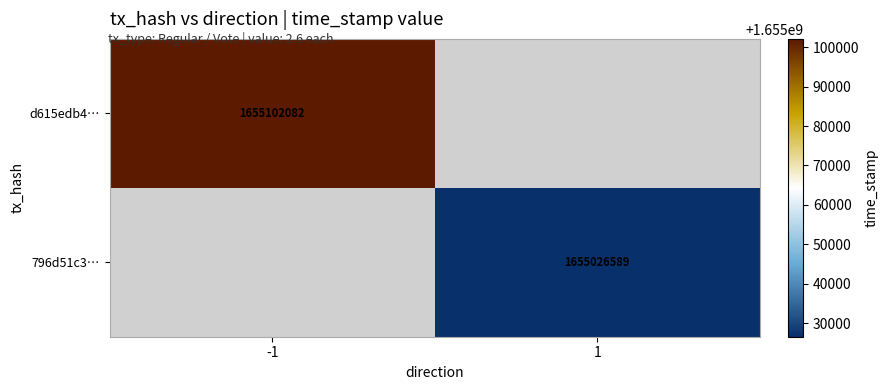

Which has a higher value, 1 or -1?

-1